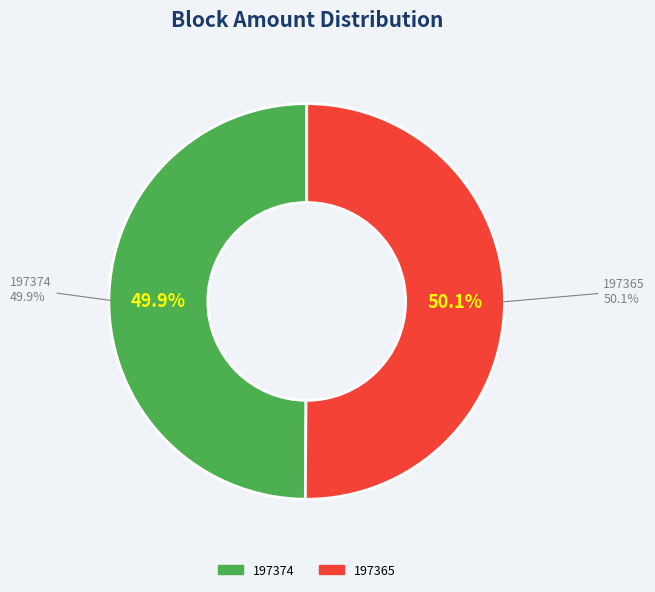

Which category has the smallest portion of the pie?

197374